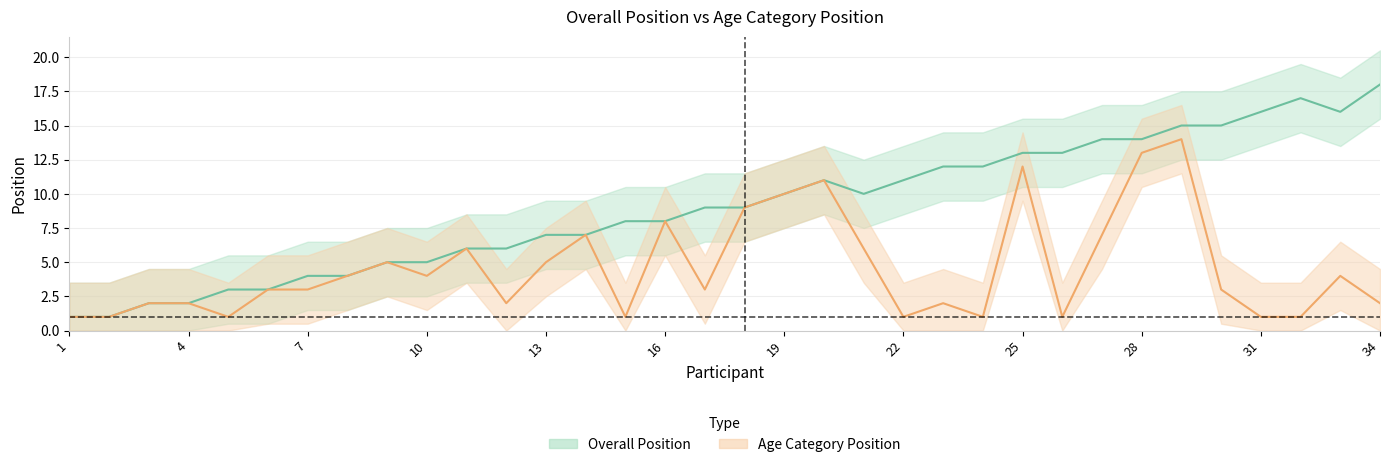

What is the total value across all series at 1?

2